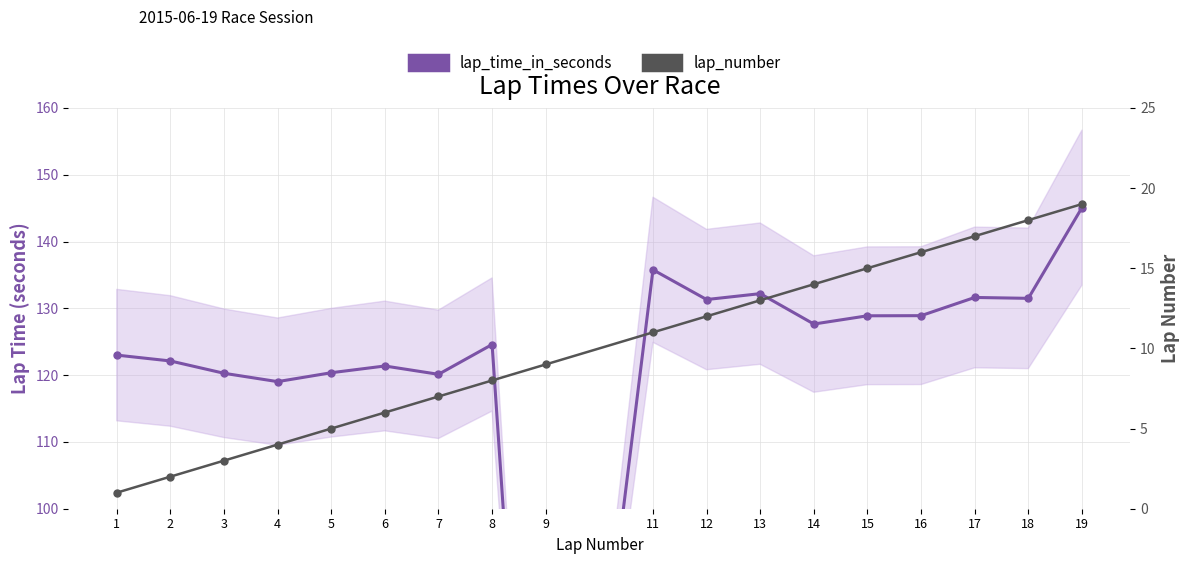

How many intersections are there between lap_time_in_seconds and lap_number?

2